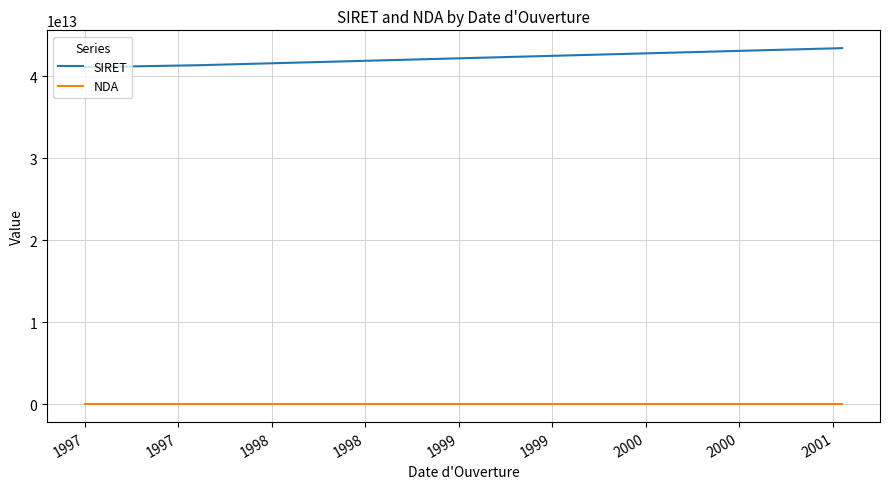

List the series in order of their overall mean, lowest first.

NDA, SIRET